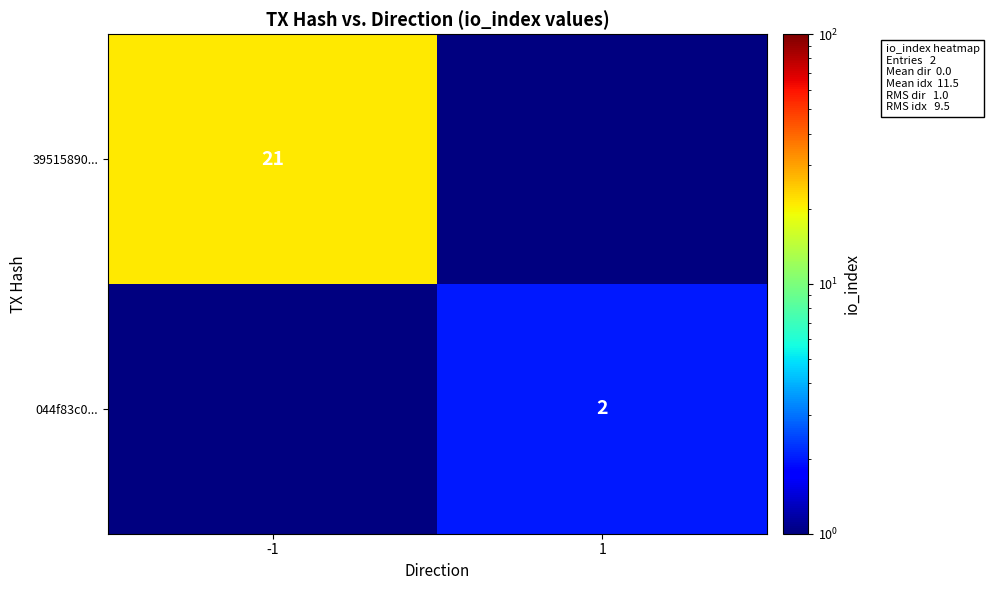

The value of 044f83c0... at 1 is 1. True or false?

False